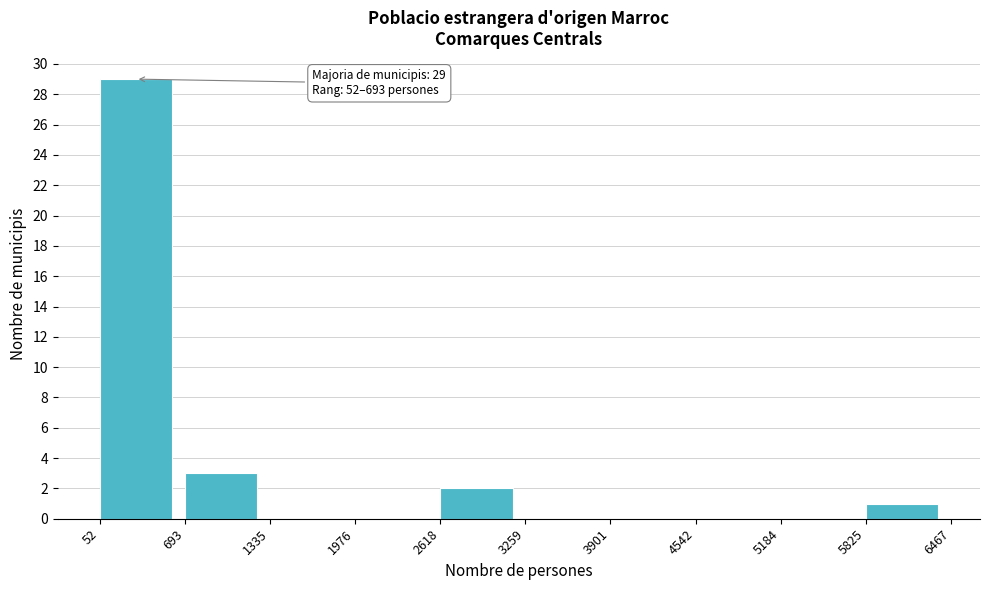

Over which range of the x-axis is the bar tallest?

52 to 693